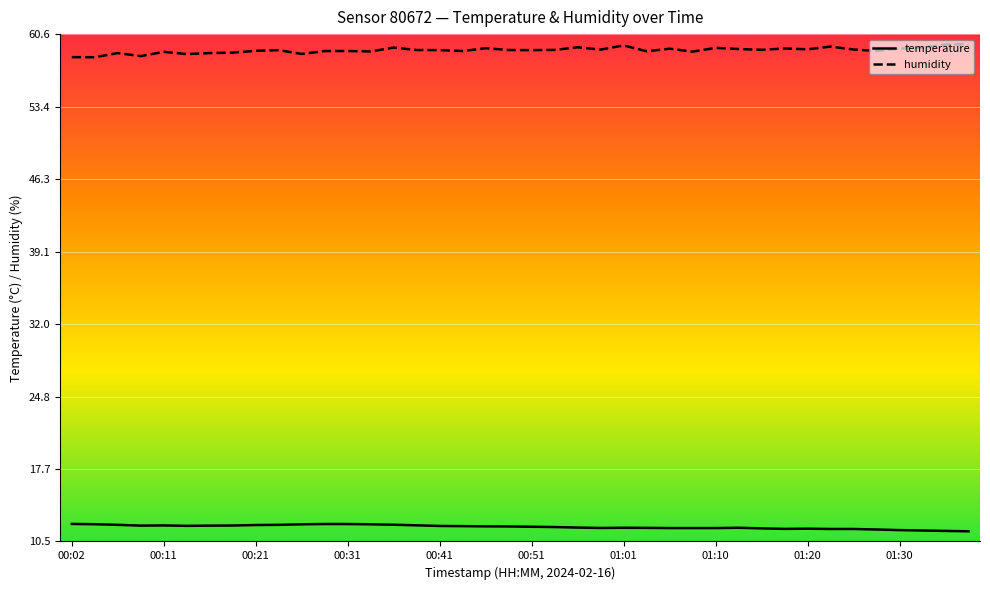

Is this an area chart (filled region under the line)?

No